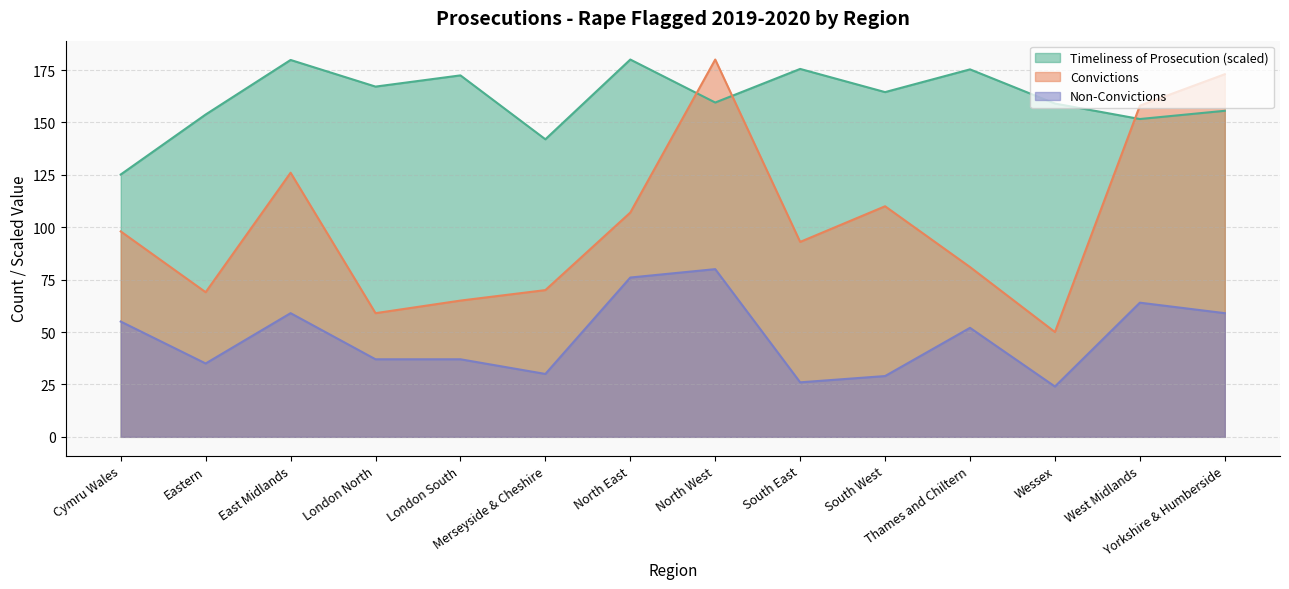

Reading right to left, what are all the values shown in this chart?

Timeliness of Prosecution: 155.5	151.6	159.0	175.3	164.5	175.5	159.5	180.0	141.9	172.4	167.1	179.8	153.8	125.2
Convictions: 173.0	158.0	50.0	81.0	110.0	93.0	180.0	107.0	70.0	65.0	59.0	126.0	69.0	98.0
Non-Convictions: 59.0	64.0	24.0	52.0	29.0	26.0	80.0	76.0	30.0	37.0	37.0	59.0	35.0	55.0